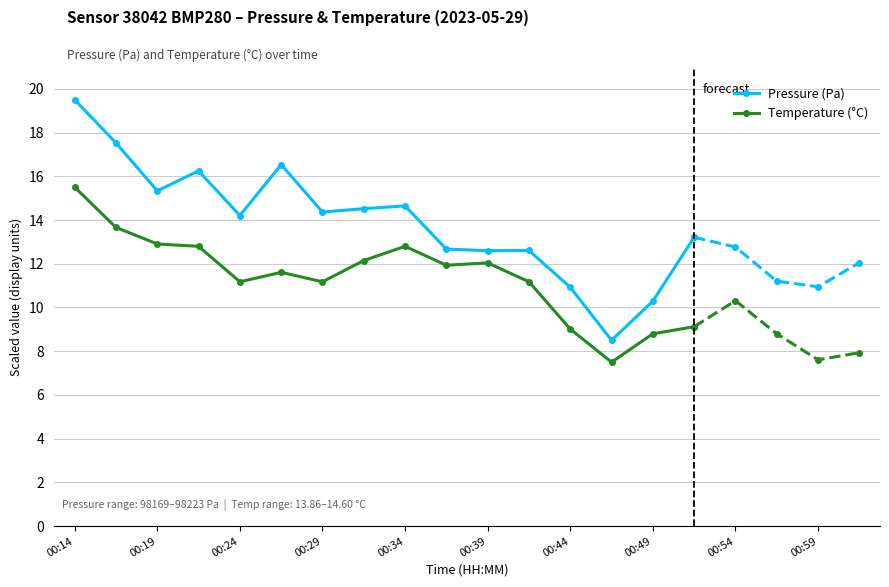

True or false: Temperature (°C) has a value of 15.5 at 00:14.

True